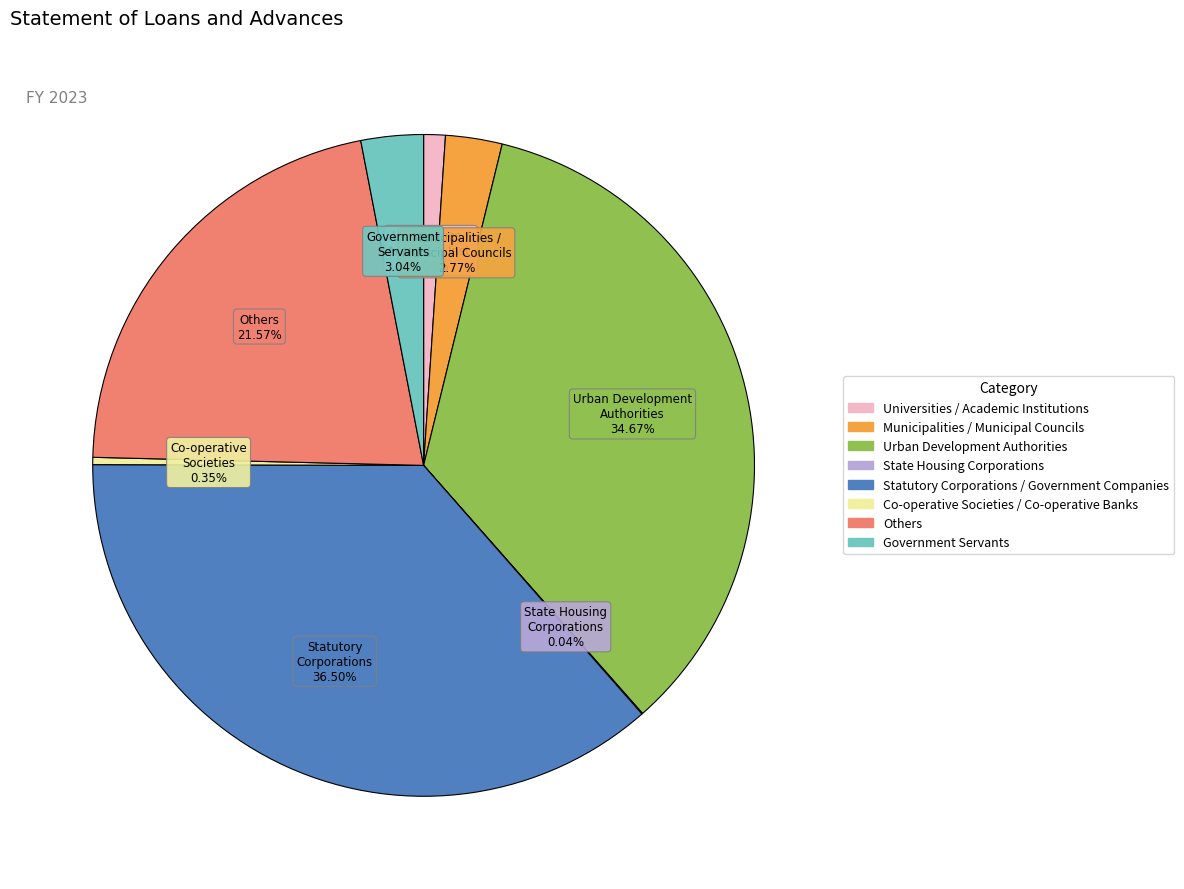

What is the largest slice in the pie chart?

Statutory Corporations / Government Companies